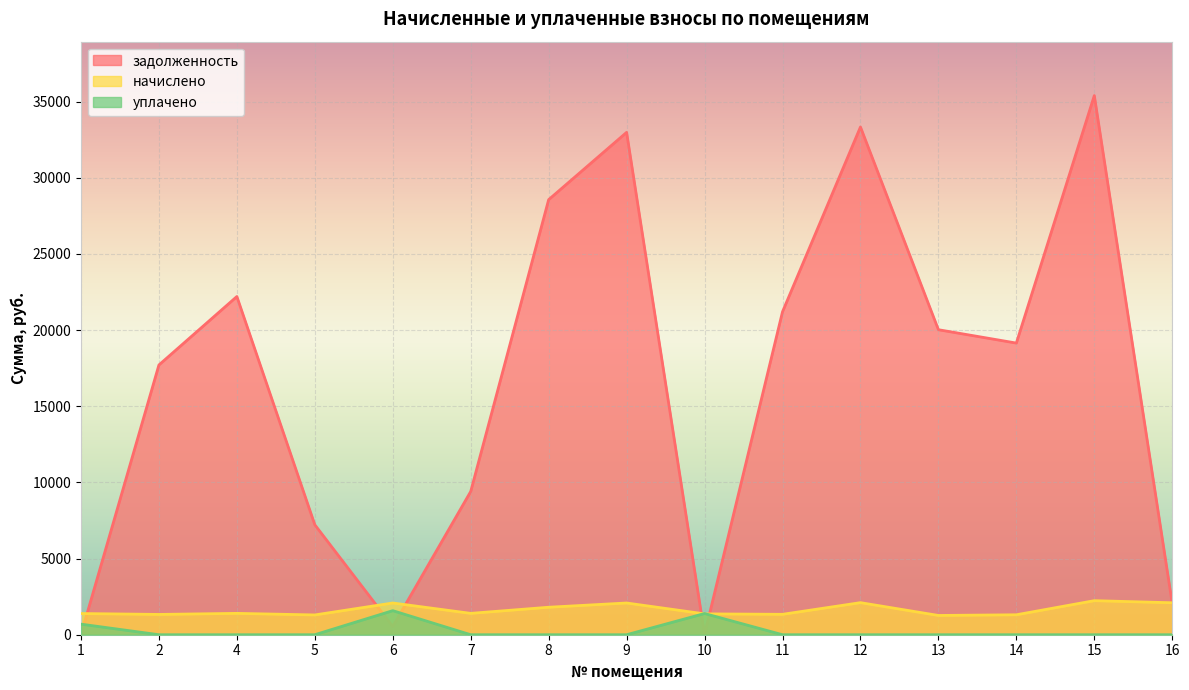

At which category is the sum across all series the highest?

15